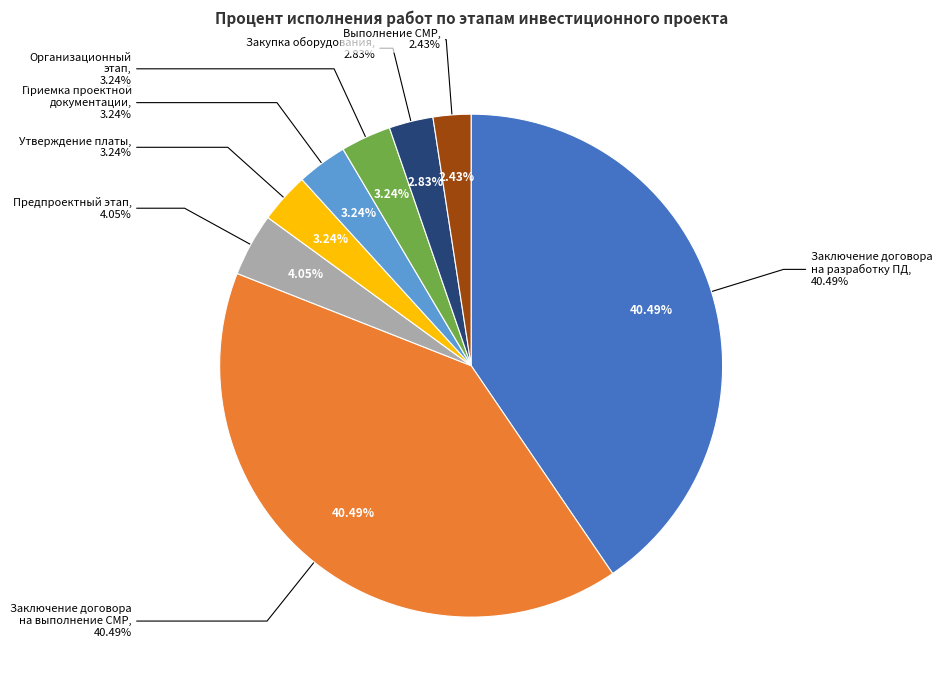

Between Заключение договора на разработку проектной документации and Утверждение платы за ТП, which is larger?

Заключение договора на разработку проектной документации